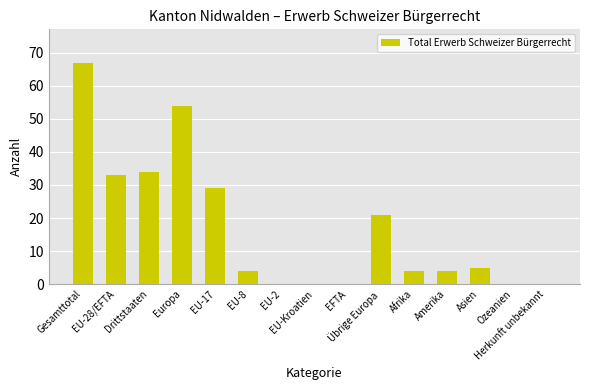

Reading right to left, what are all the values shown in this chart?

Herkunft unbekannt=0	Ozeanien=0	Asien=5	Amerika=4	Afrika=4	Übrige Europa=21	EFTA=0	EU-Kroatien=0	EU-2=0	EU-8=4	EU-17=29	Europa=54	Drittstaaten=34	EU-28/EFTA=33	Gesamttotal=67